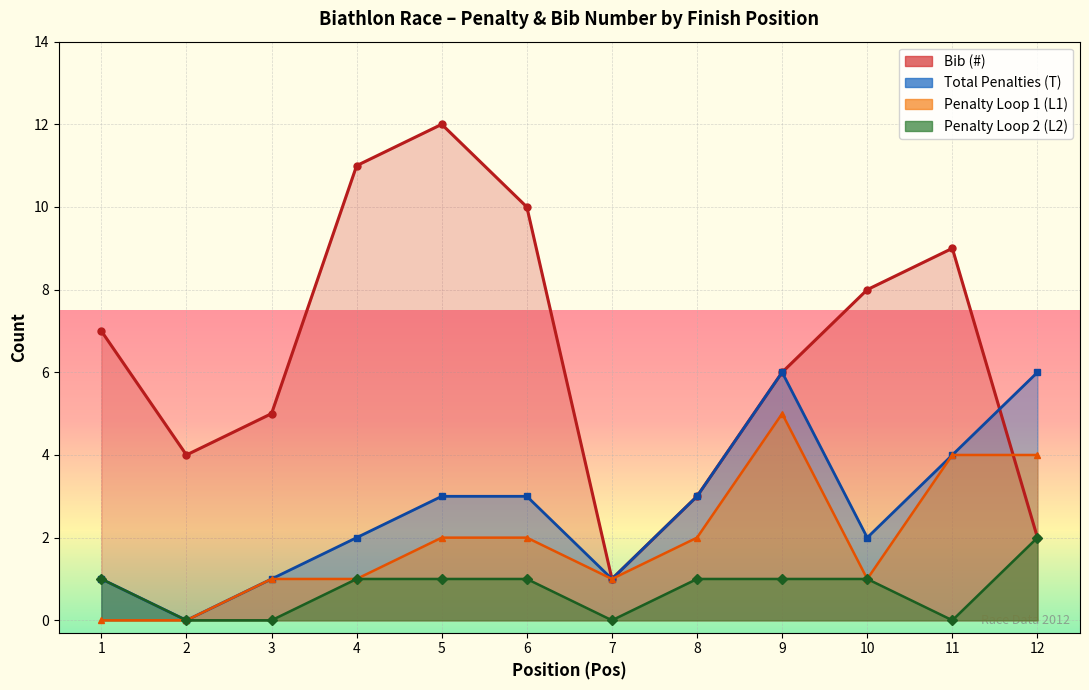

What is the average value of the Penalty Loop 1 (L) series?

2